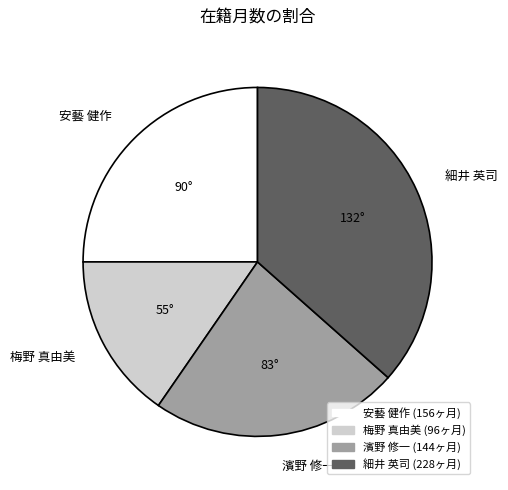

How many segments does this pie chart have?

4